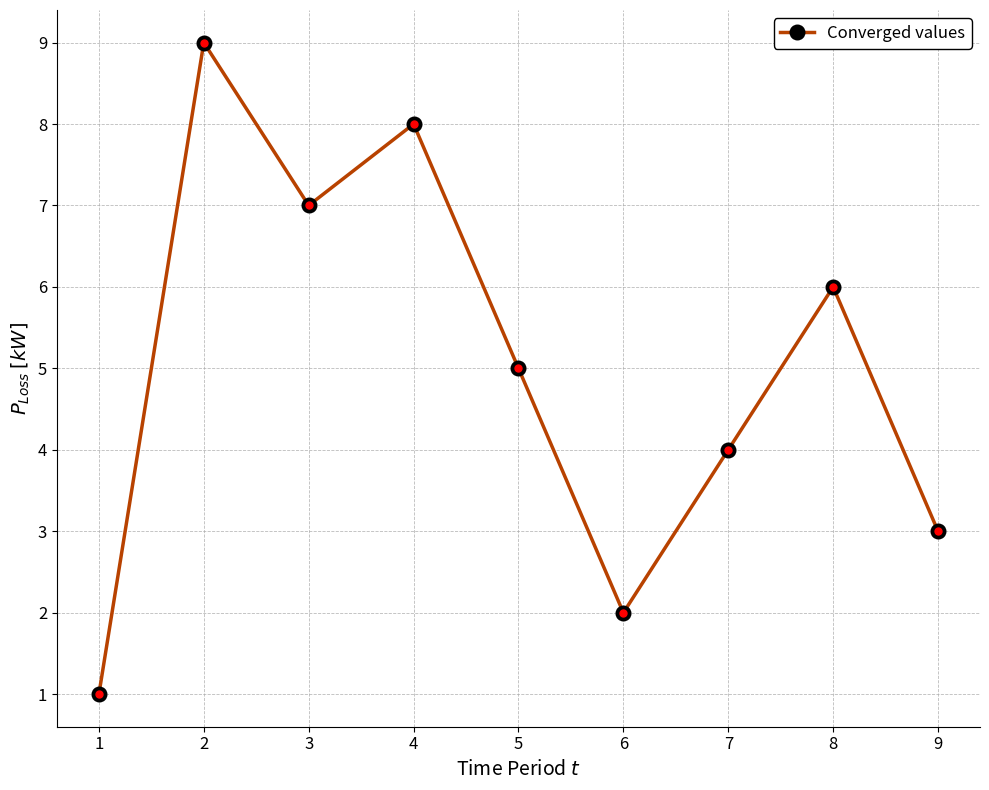

Count the values in the range 3 to 7.

5